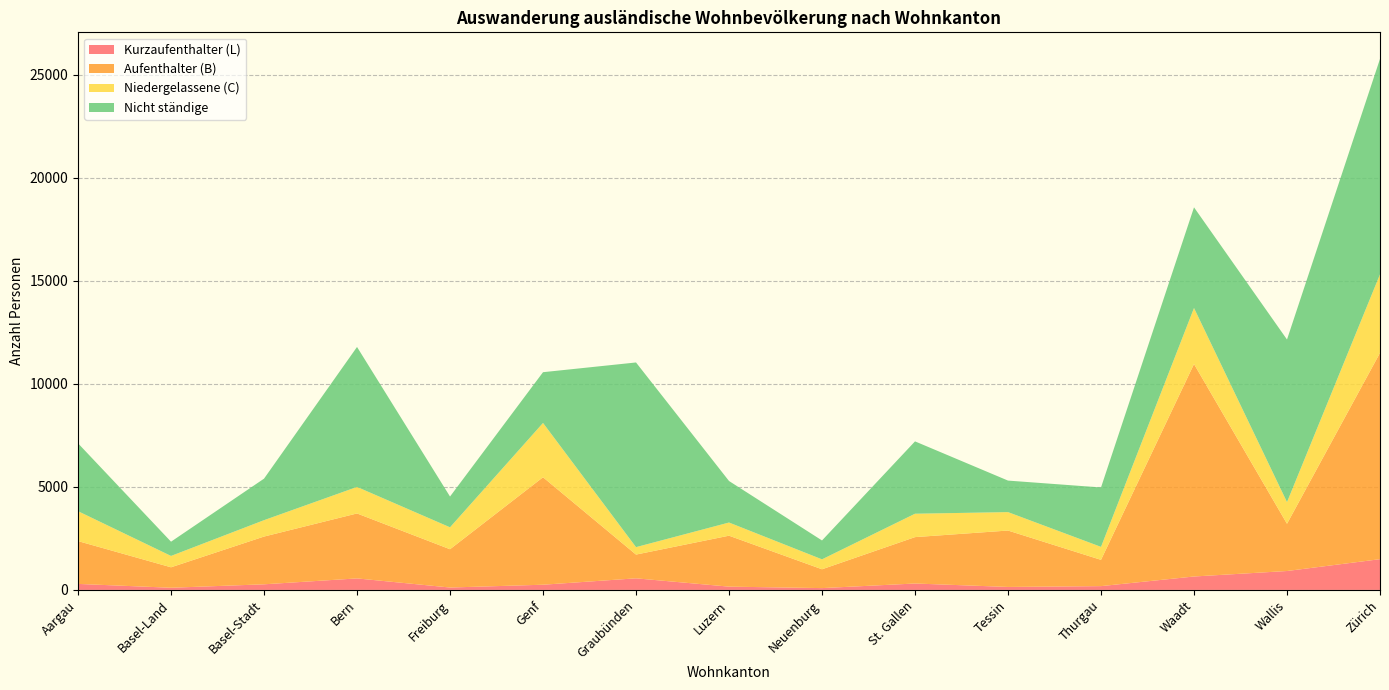

Reading left to right, extract all data points from this chart.

Kurzaufenthalter (L): 291	105	272	558	116	252	562	159	88	311	144	184	651	917	1491
Aufenthalter (B): 2077	992	2316	3151	1857	5213	1152	2471	913	2250	2736	1274	10307	2291	10007
Niedergelassene (C): 1451	551	795	1286	1064	2634	361	639	482	1135	894	630	2717	1051	3809
Nicht ständige: 3292	691	2014	6790	1492	2462	8958	2014	916	3509	1529	2882	4883	7887	10452